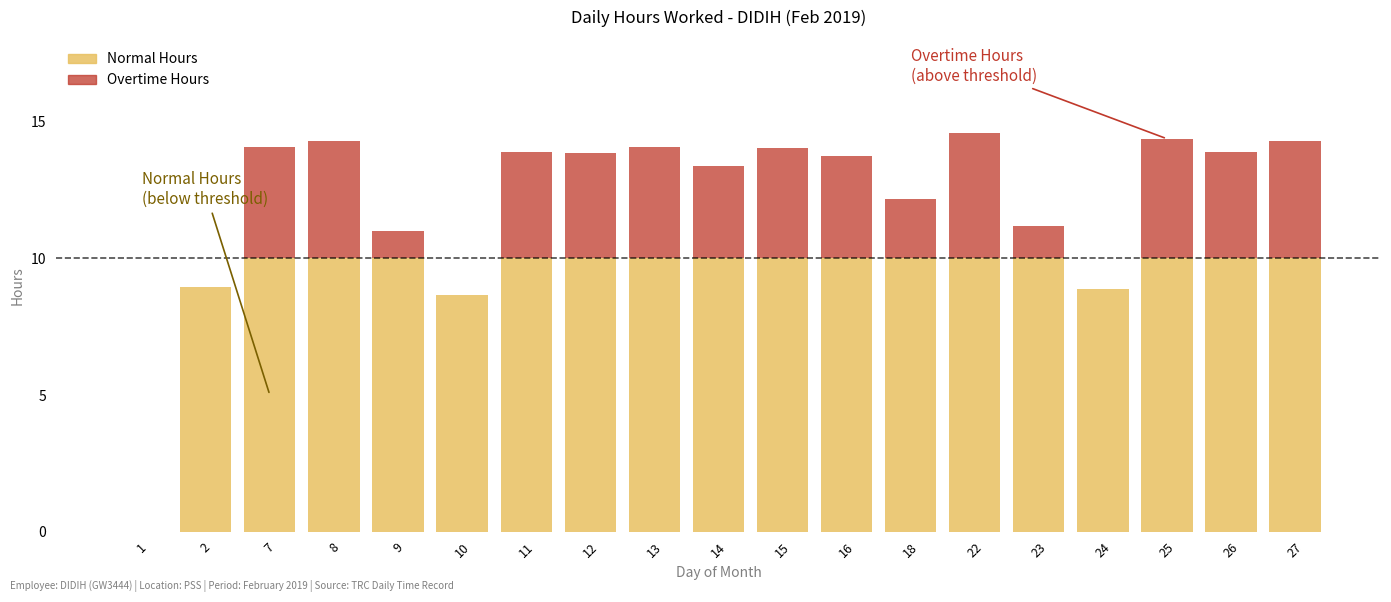

What is the sum of the Normal Hours values at 1 and 22?

10.0